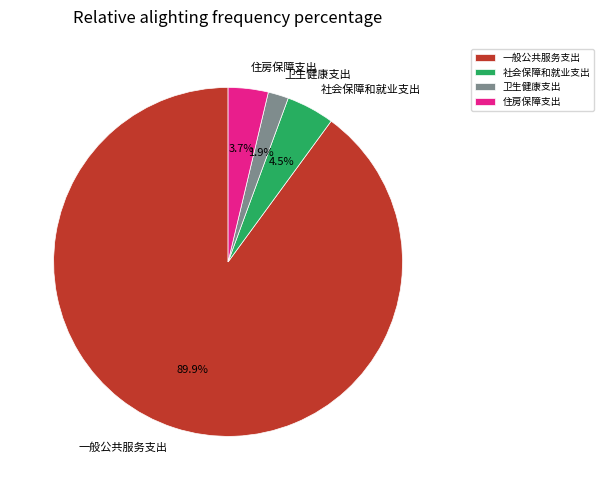

Rank the categories by value from lowest to highest.

卫生健康支出, 住房保障支出, 社会保障和就业支出, 一般公共服务支出